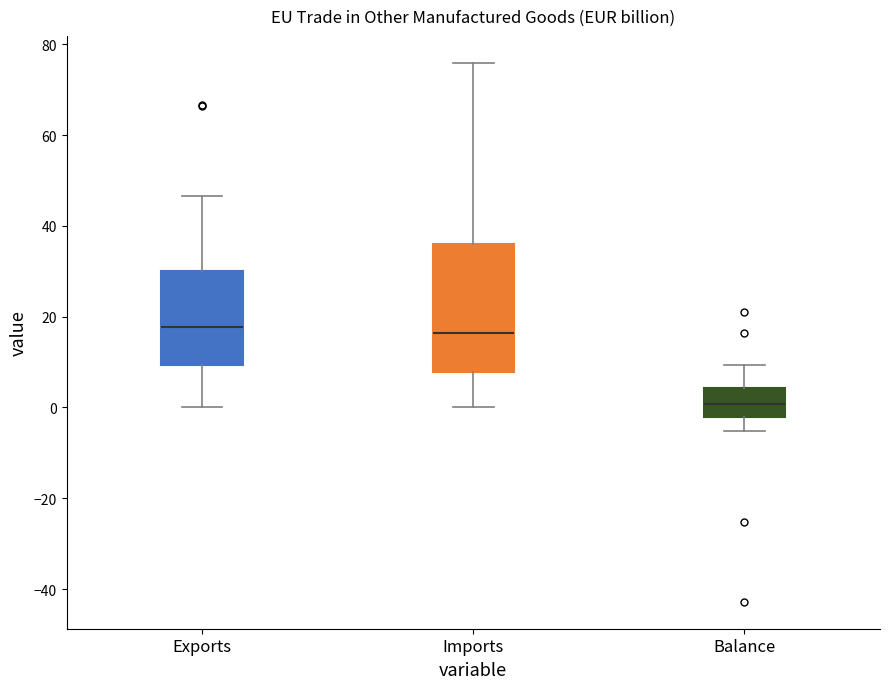

Which box is the tallest, from its lower edge to its upper edge?

Imports